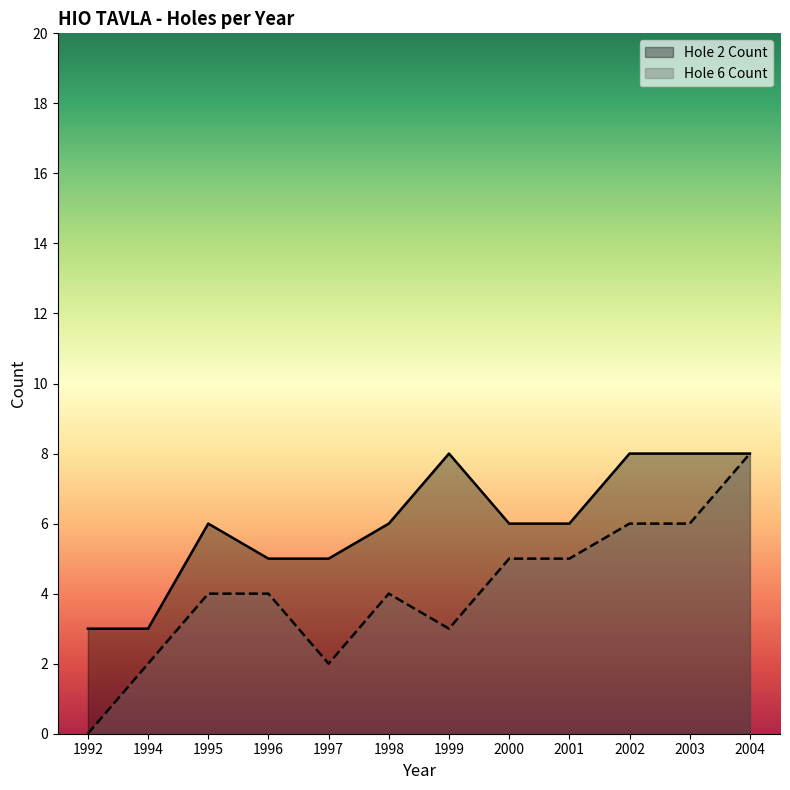

At which label does Hole 2 Count reach its minimum?

1992